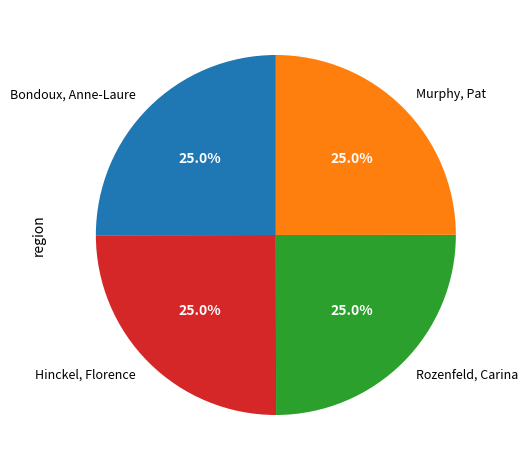

True or false: Murphy, Pat accounts for 16% of the total.

False